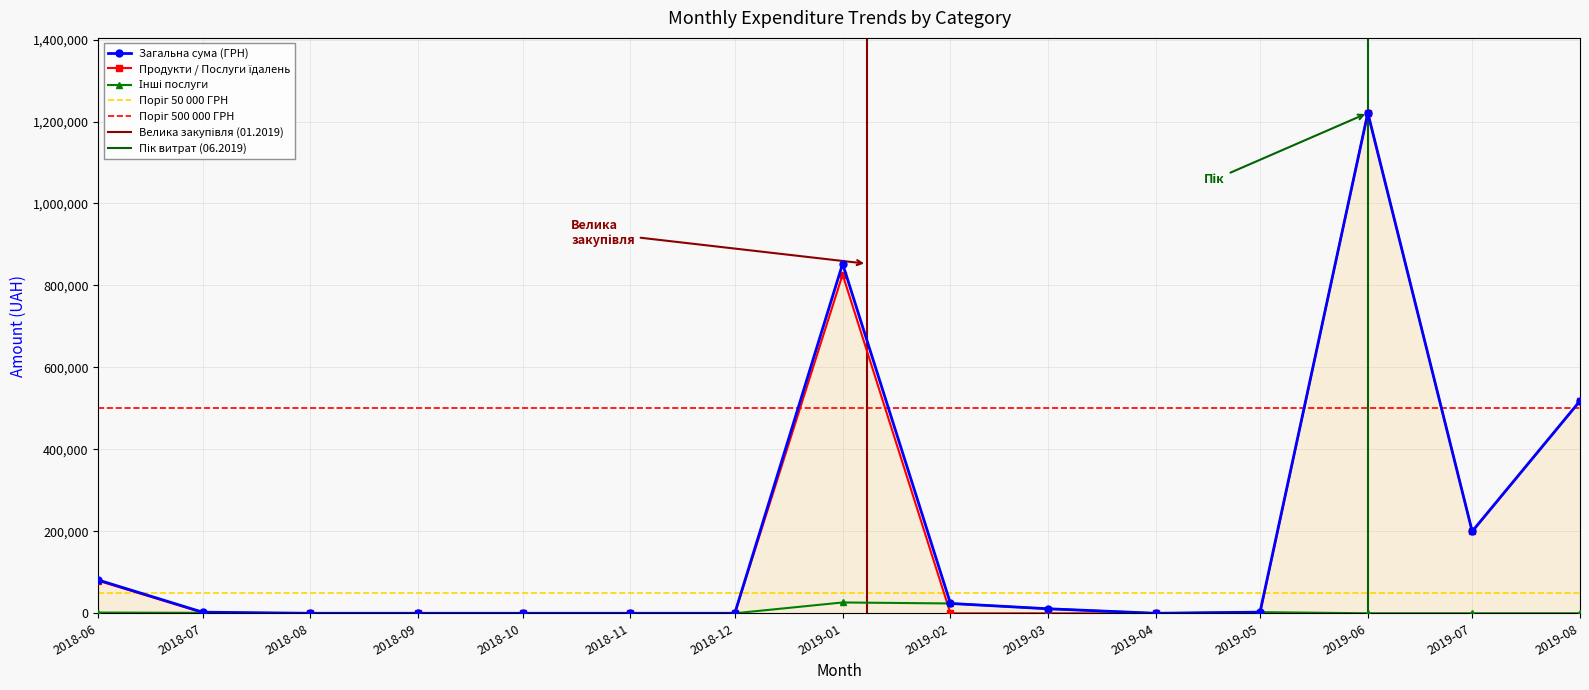

The value of Загальна сума (ГРН) at 2018-09 is 0.0. True or false?

True